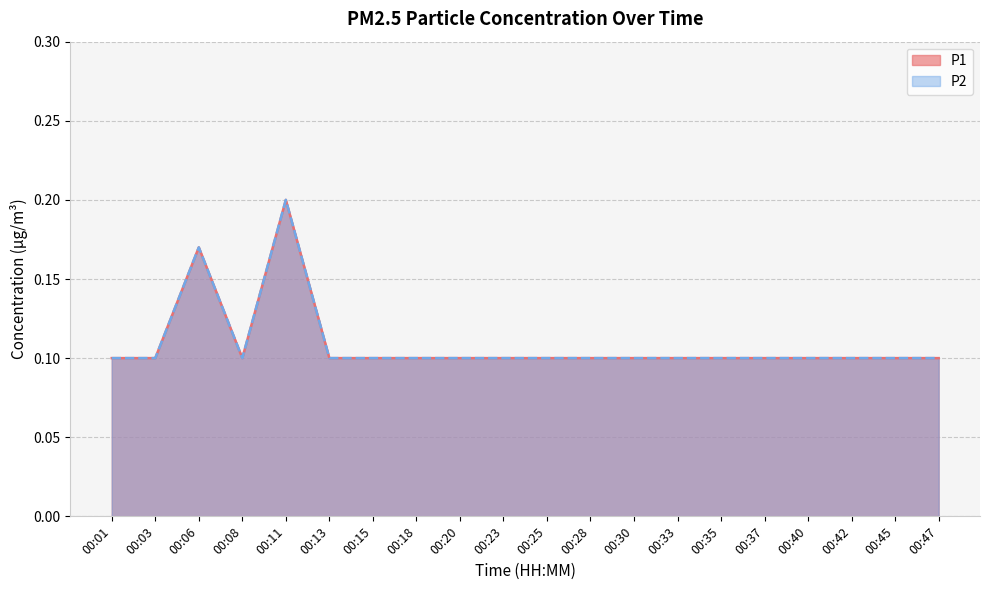

At which category is the sum across all series the highest?

00:11